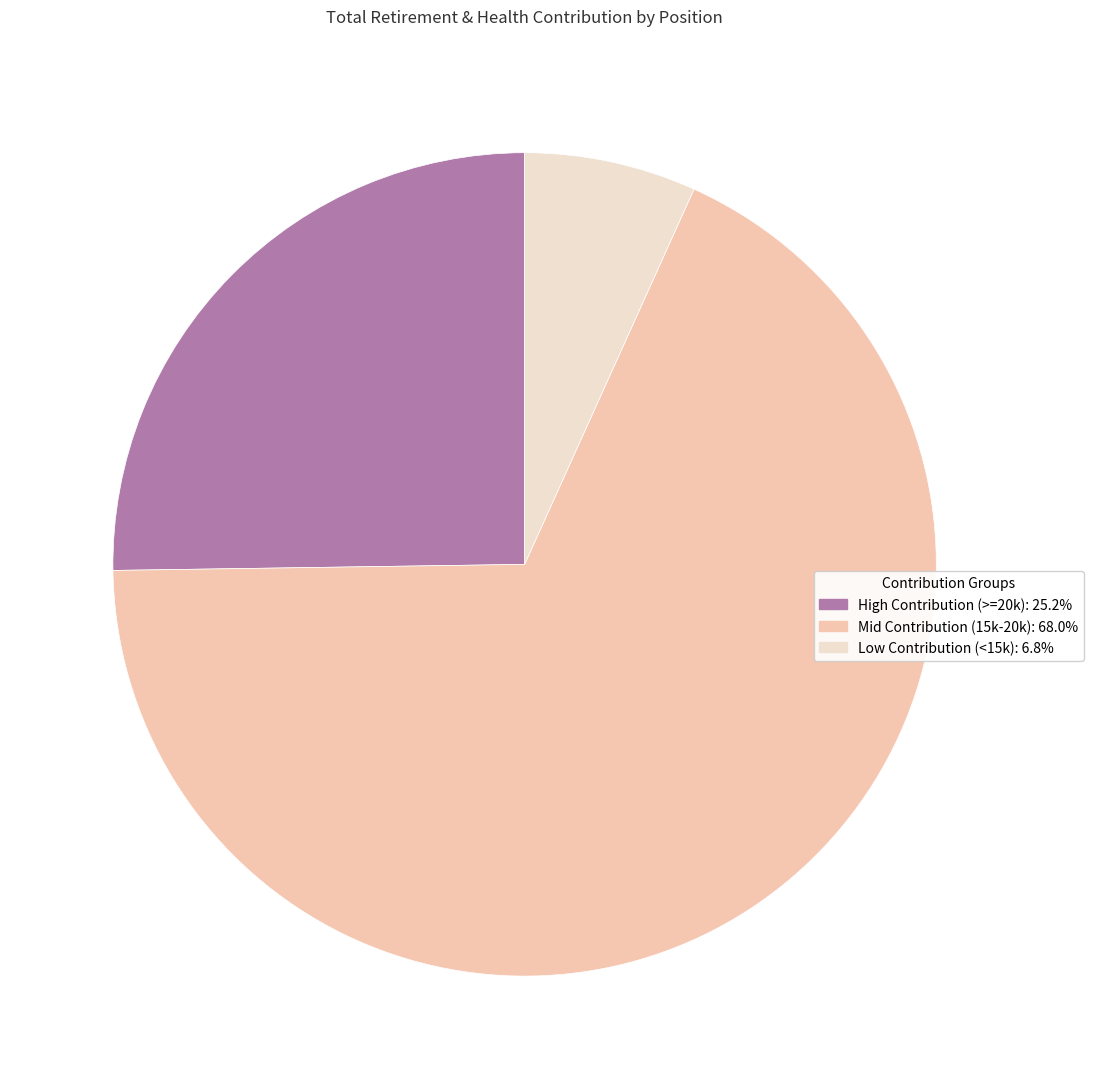

Does any single category account for the majority?

Yes